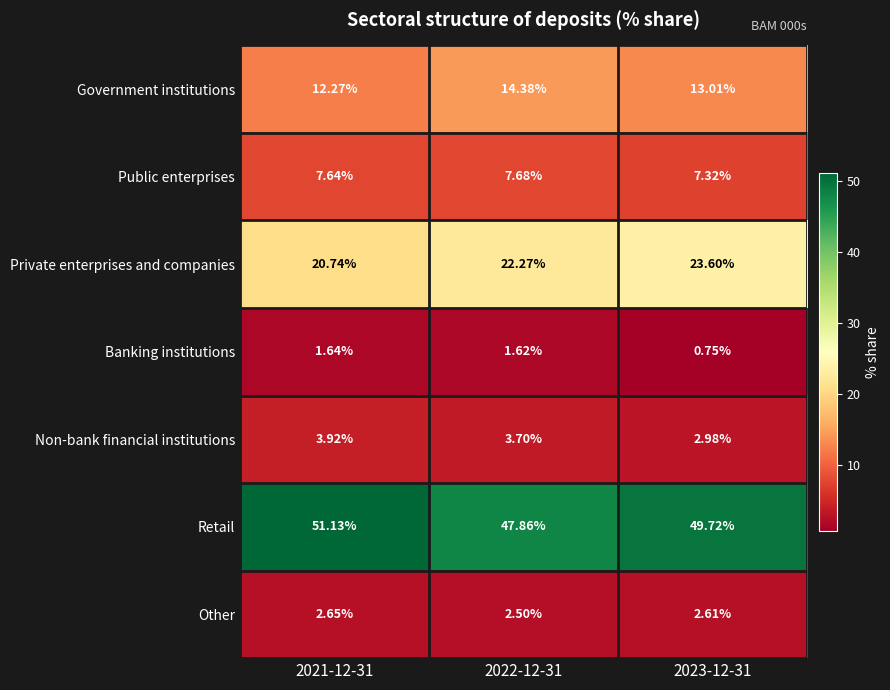

Which series has the widest spread of values?

Retail